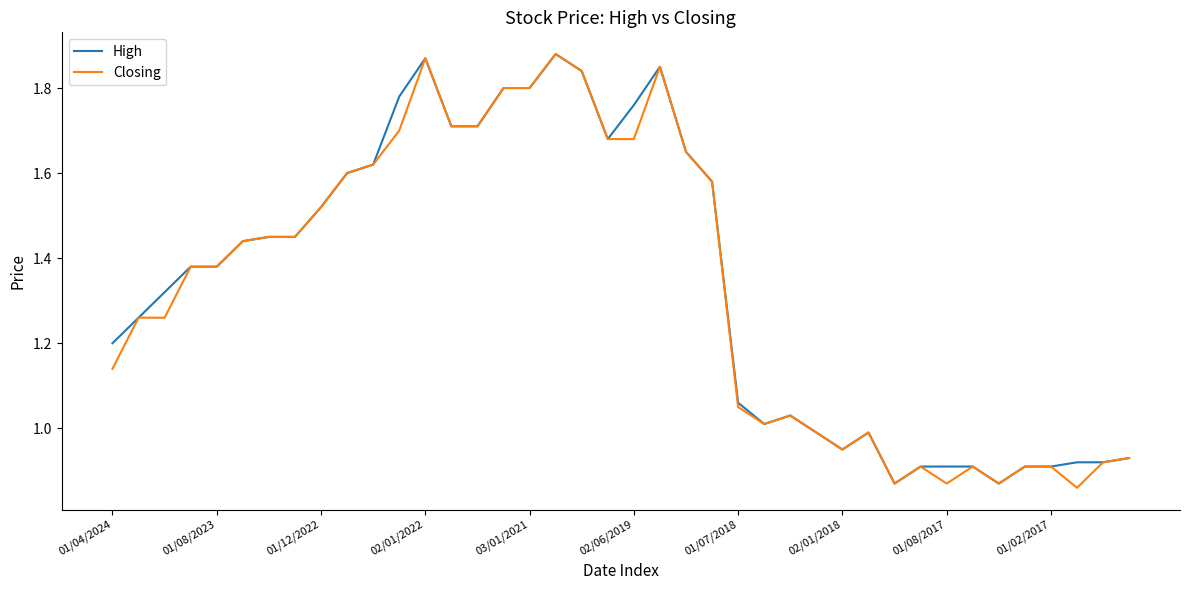

What is the average value of the Closing series?

1.3